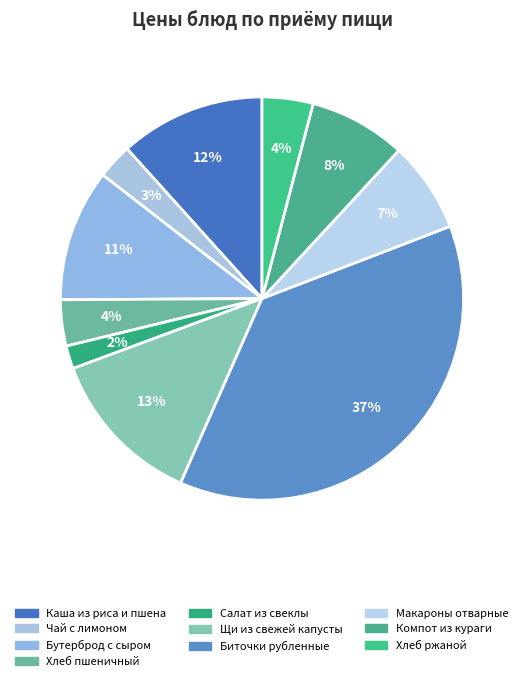

Which slice is the largest?

Биточки рубленные